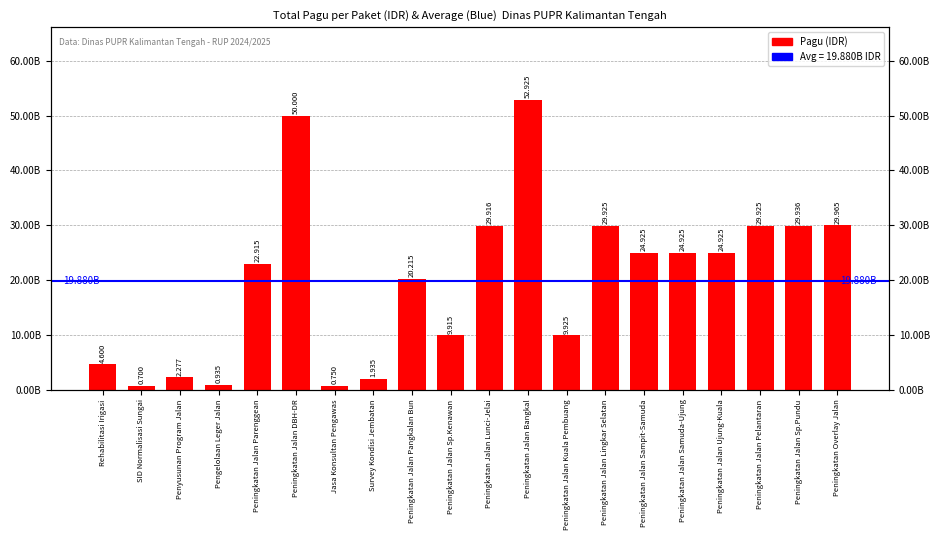

What is the sum of the values at Peningkatan Jalan Pelantaran and SID Normalisasi Sungai?

30625500000